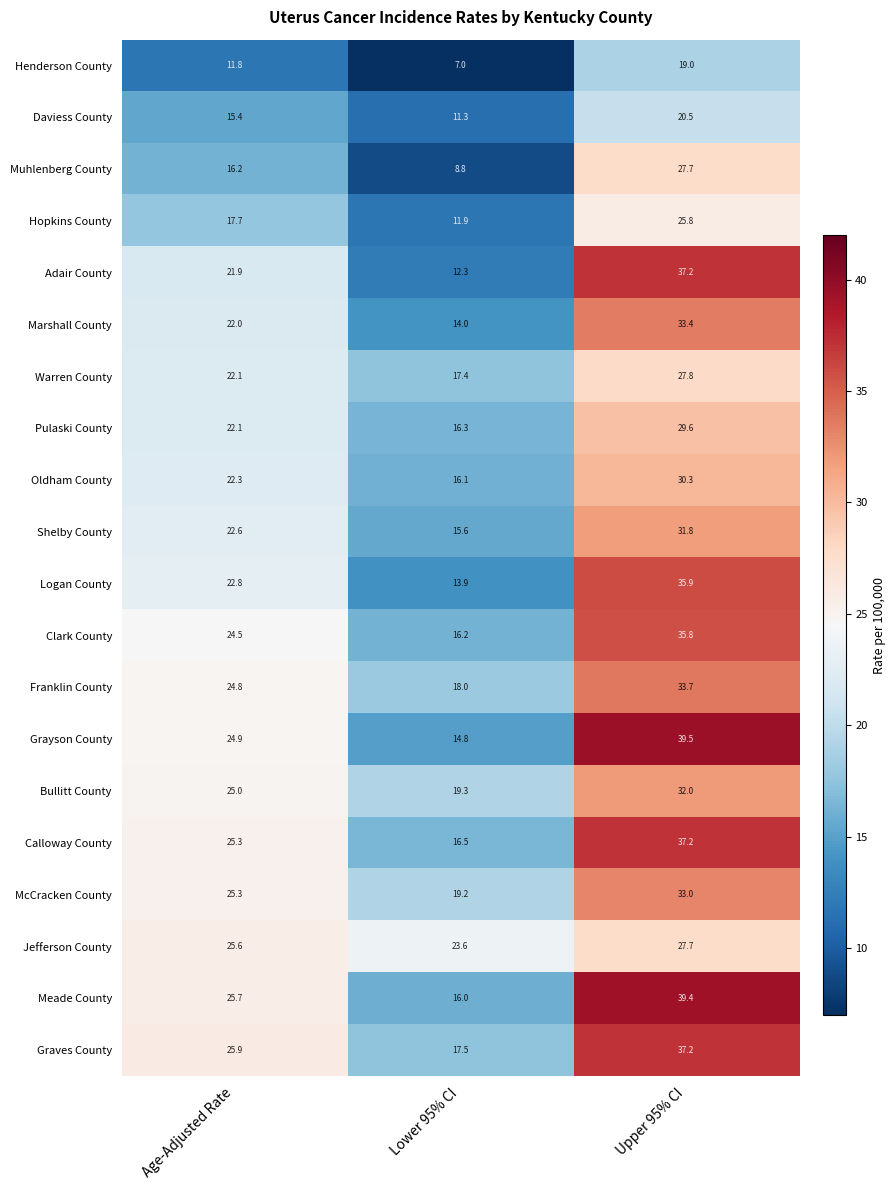

Which series changed the most between Lower 95% CI and Upper 95% CI?

Adair County